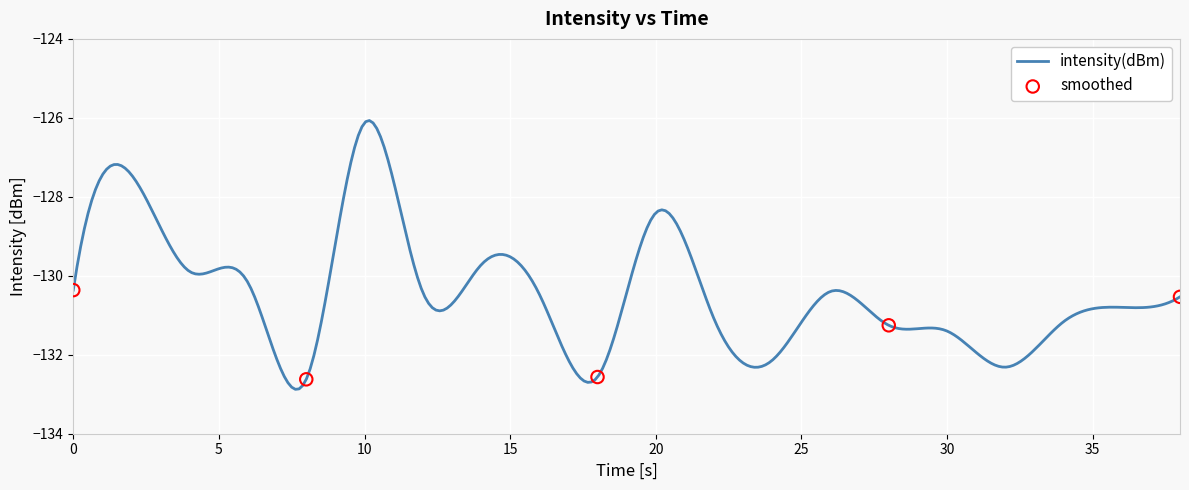

What are all the series names shown in the legend?

intensity(dBm), smoothed